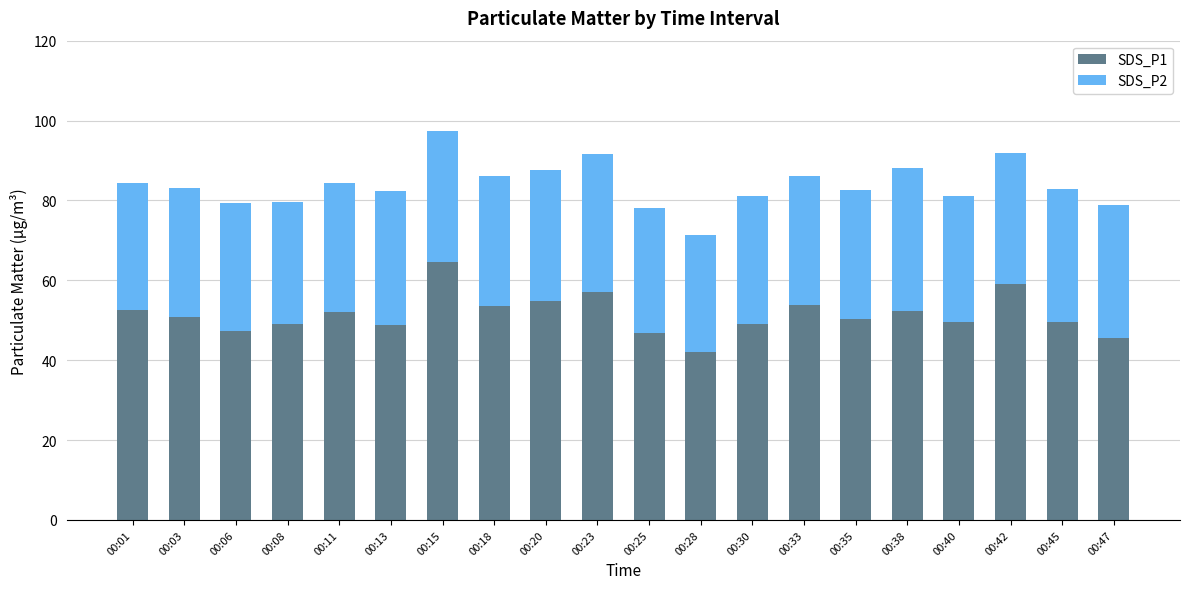

At which label does SDS_P1 reach its peak?

00:15